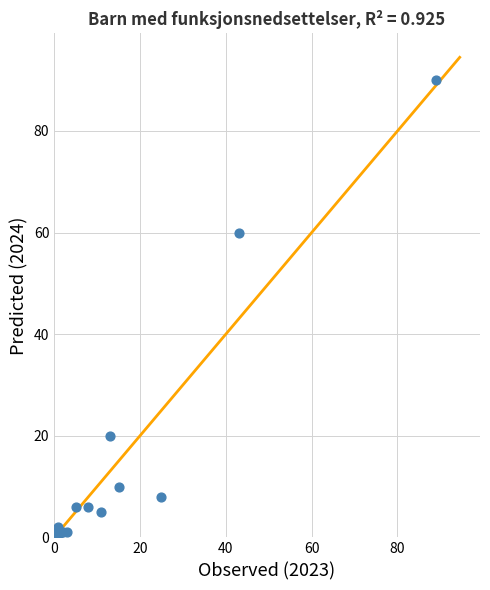

What is the range of Y values (max minus min)?

90